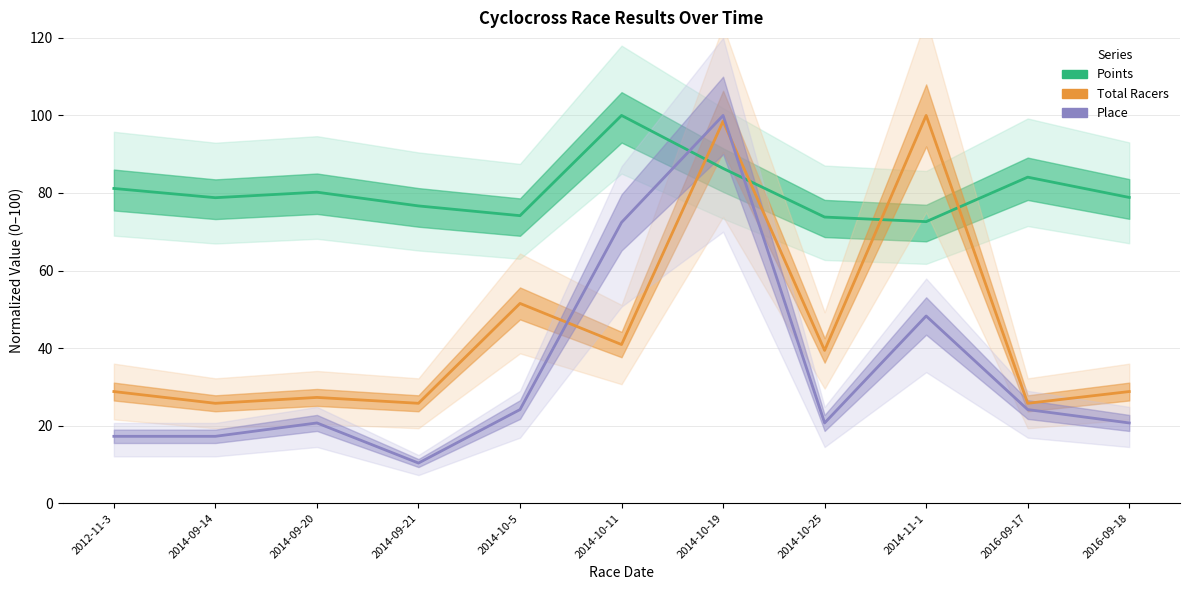

Which series ends up on top after the final intersection of Total Racers and Points?

Points